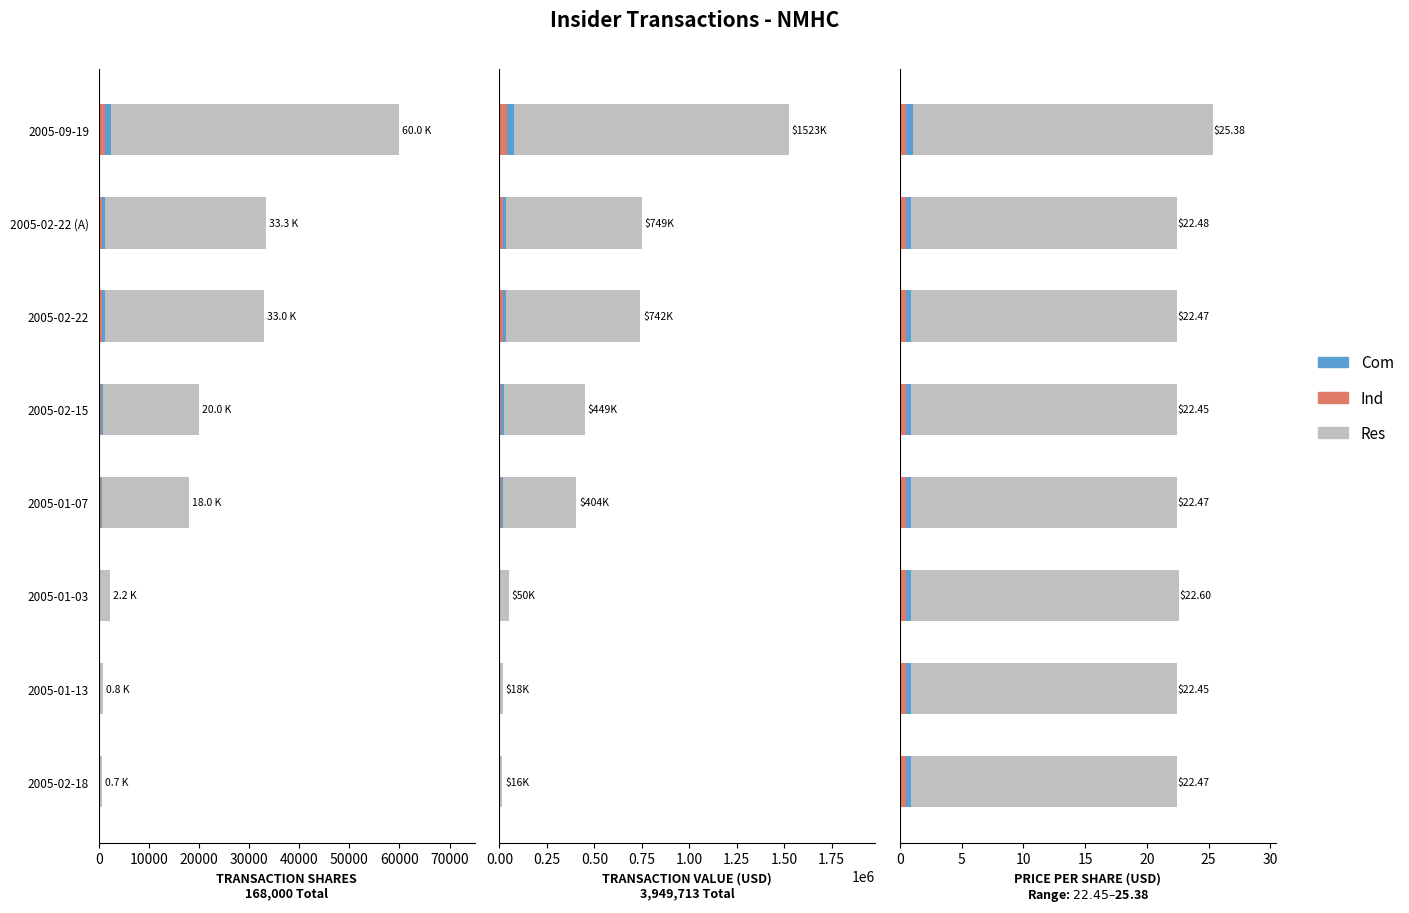

Count the Ind values in the range 0 to 1.

8